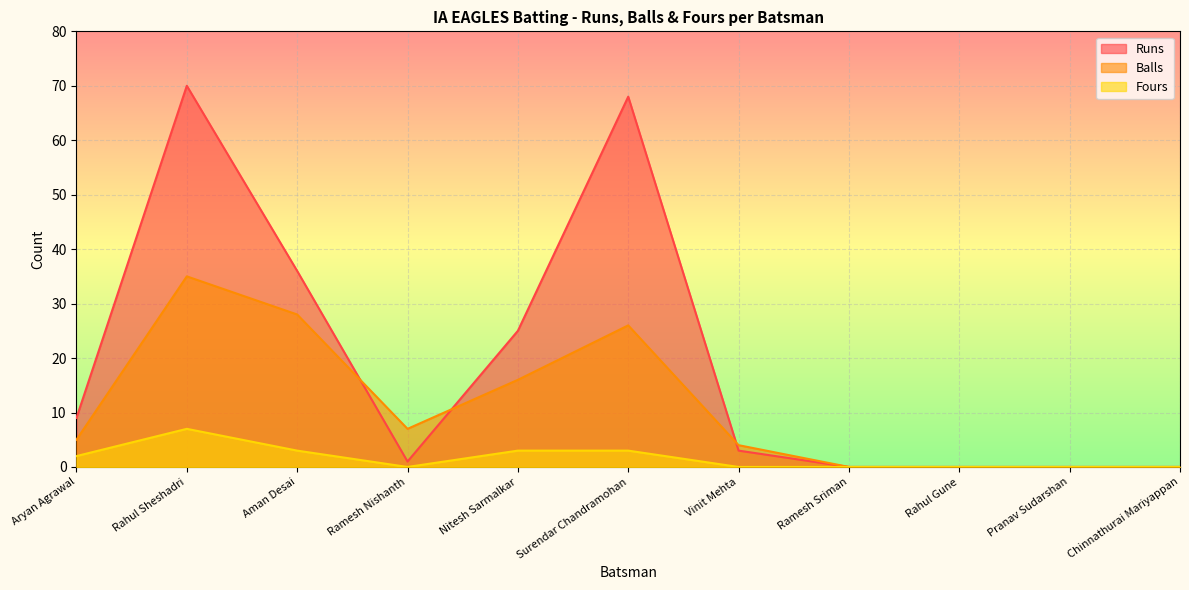

True or false: Fours has a value of 3 at Nitesh Sarmalkar.

True